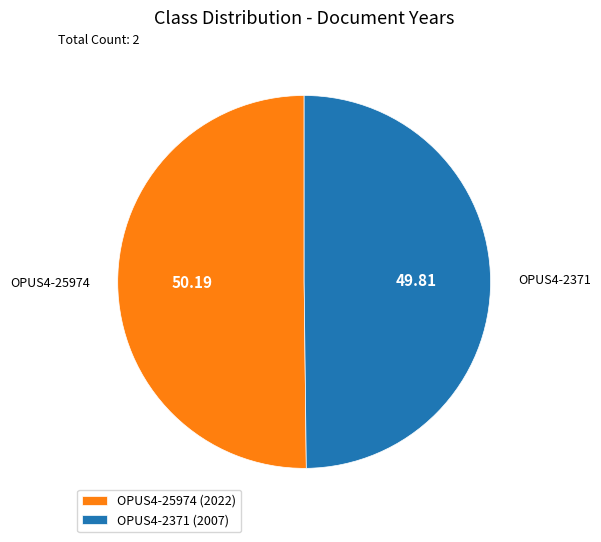

What is the ratio of the value at OPUS4-2371 (2007) to the value at OPUS4-25974 (2022)?

1.0